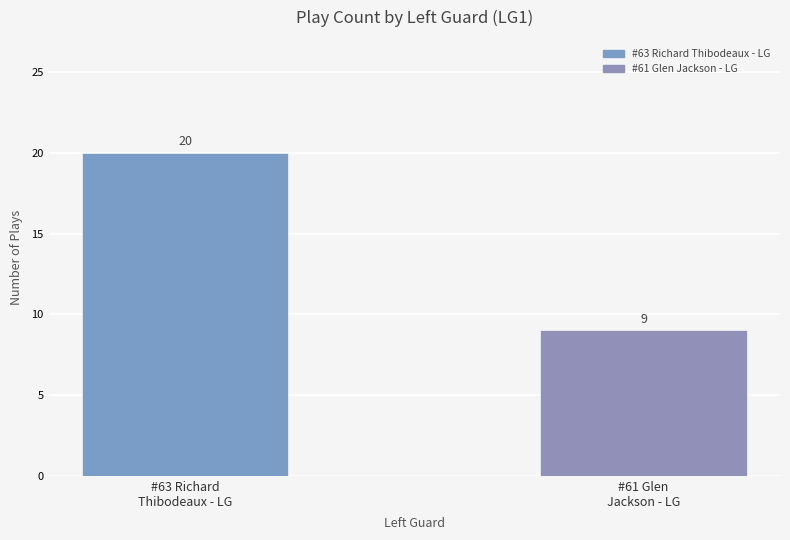

How many values are between 9 and 20?

2